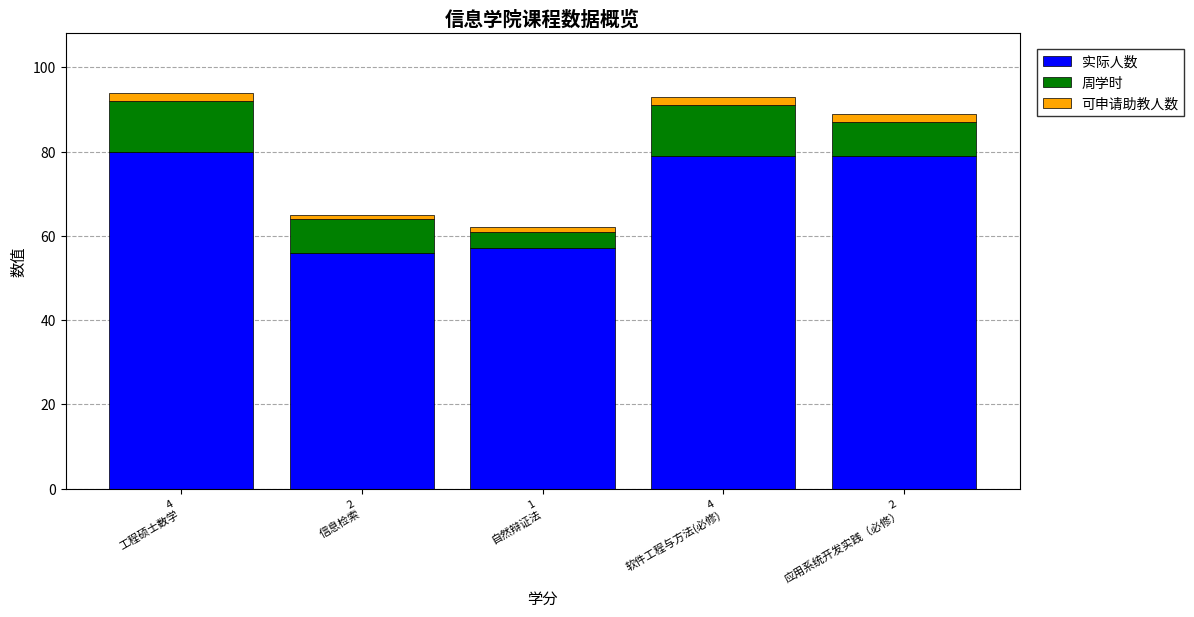

What is the highest value of the 实际人数 series?

80